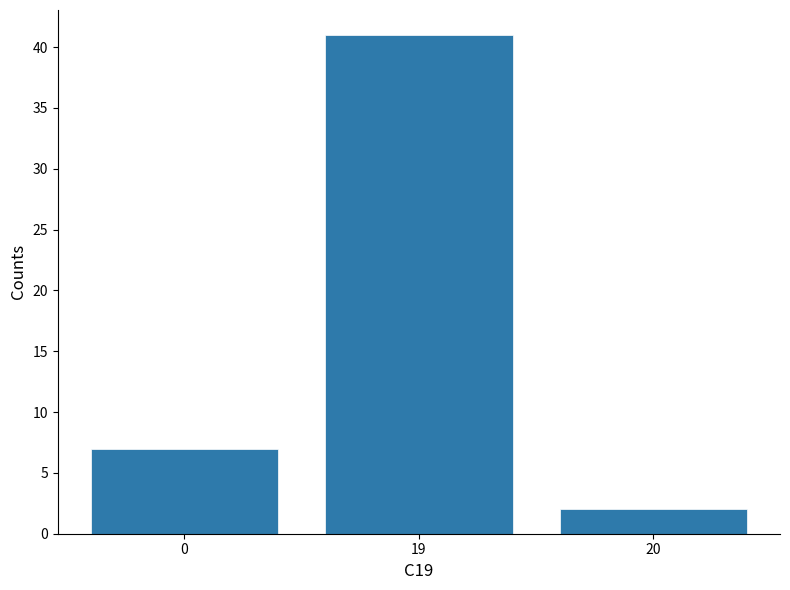

Reading left to right, transcribe all the data shown in this chart.

7	41	2